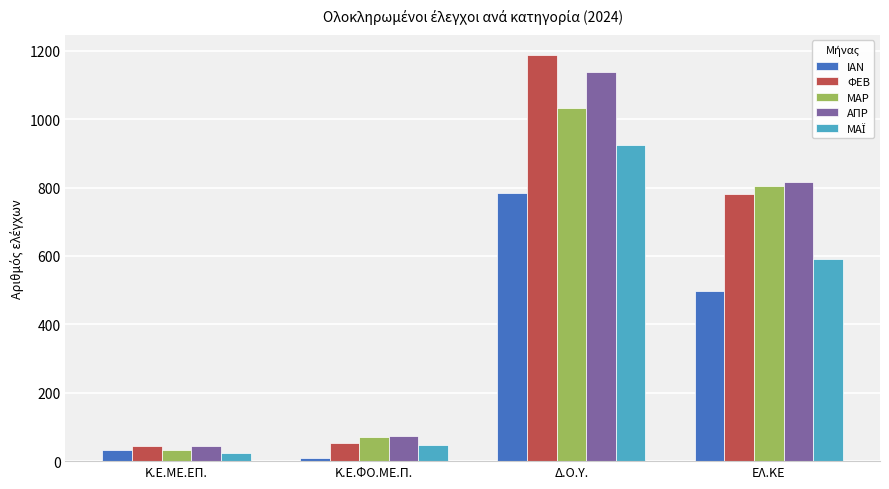

How many categories are shown in the chart?

4